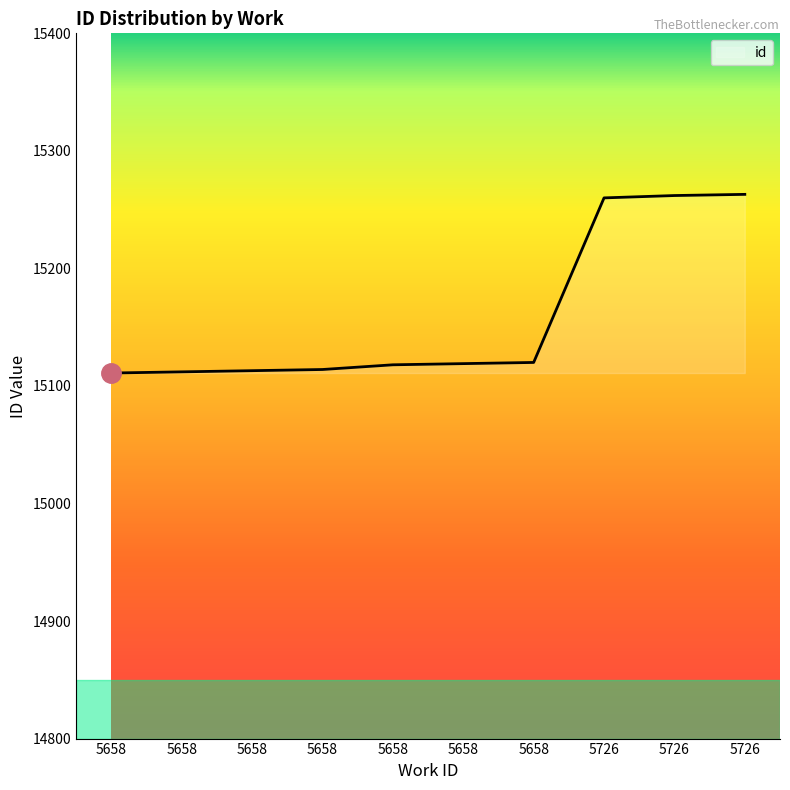

How many lines are shown in the chart?

1